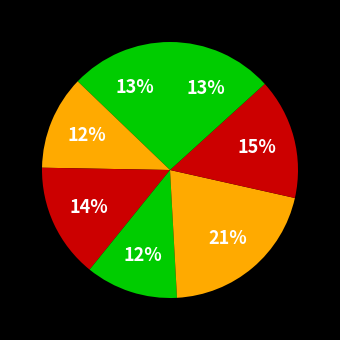

How many slices are in this pie chart?

7